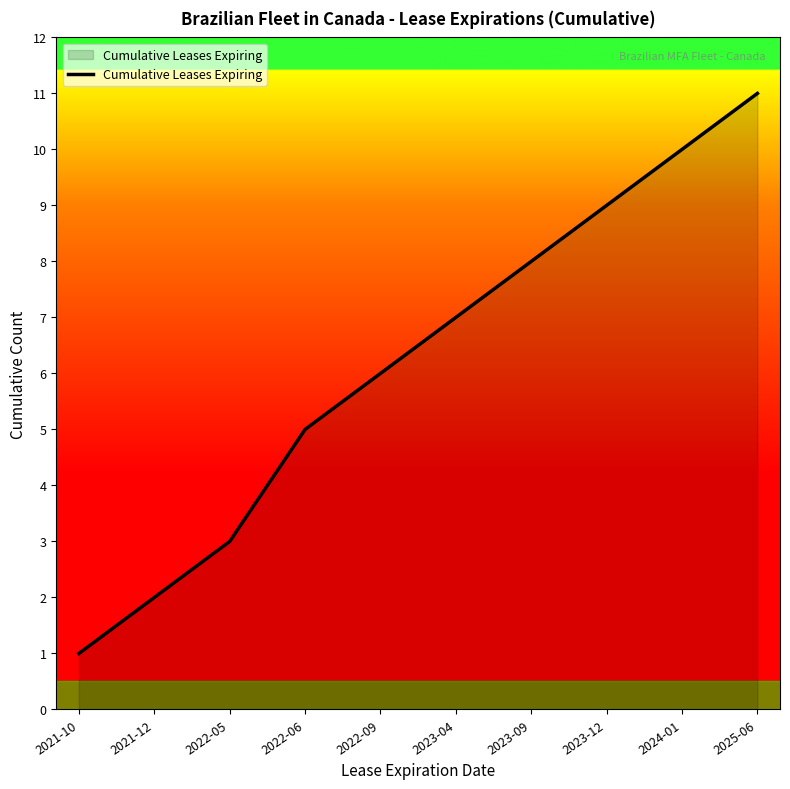

What position from the right is 2021-12?

9